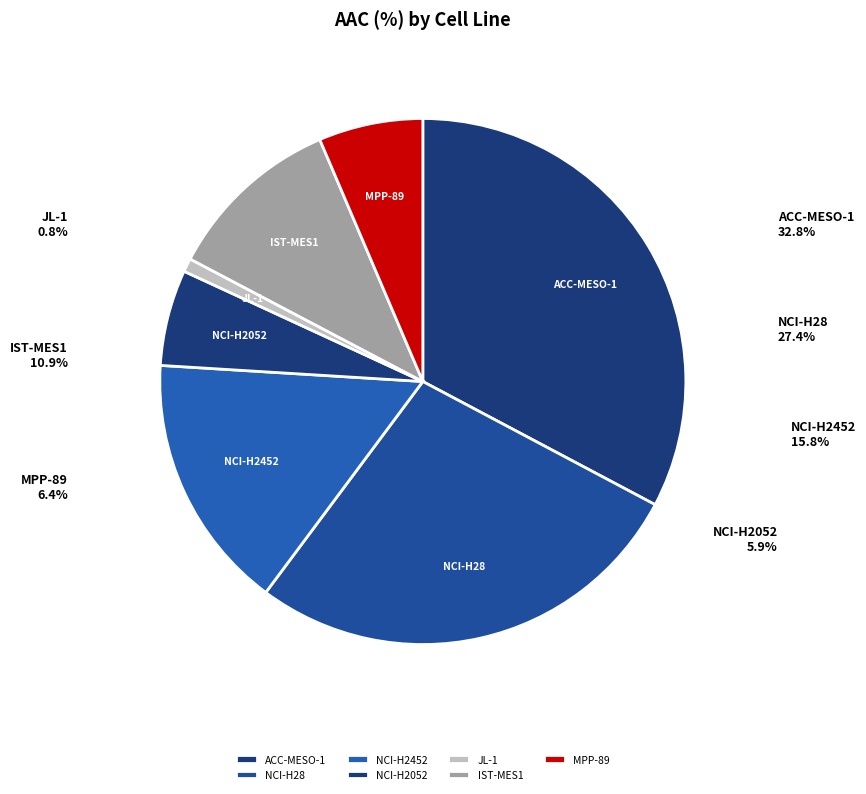

Between MPP-89 and JL-1, which is larger?

MPP-89